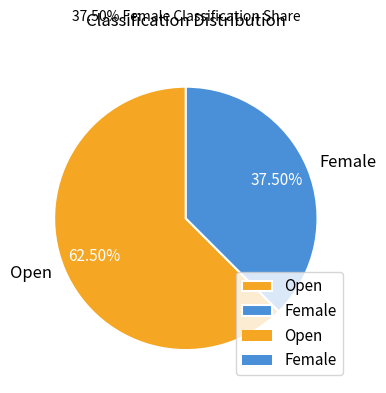

Does any single category account for the majority?

Yes